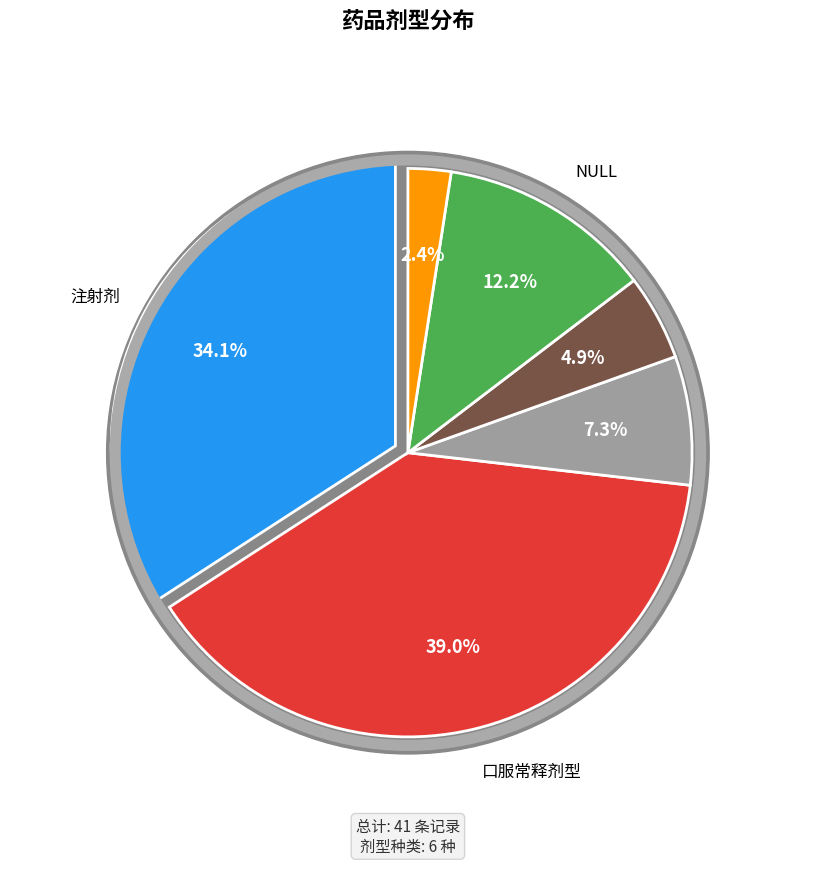

Approximately how many times larger is the value at 肠溶缓释片 compared to NULL?

0.4